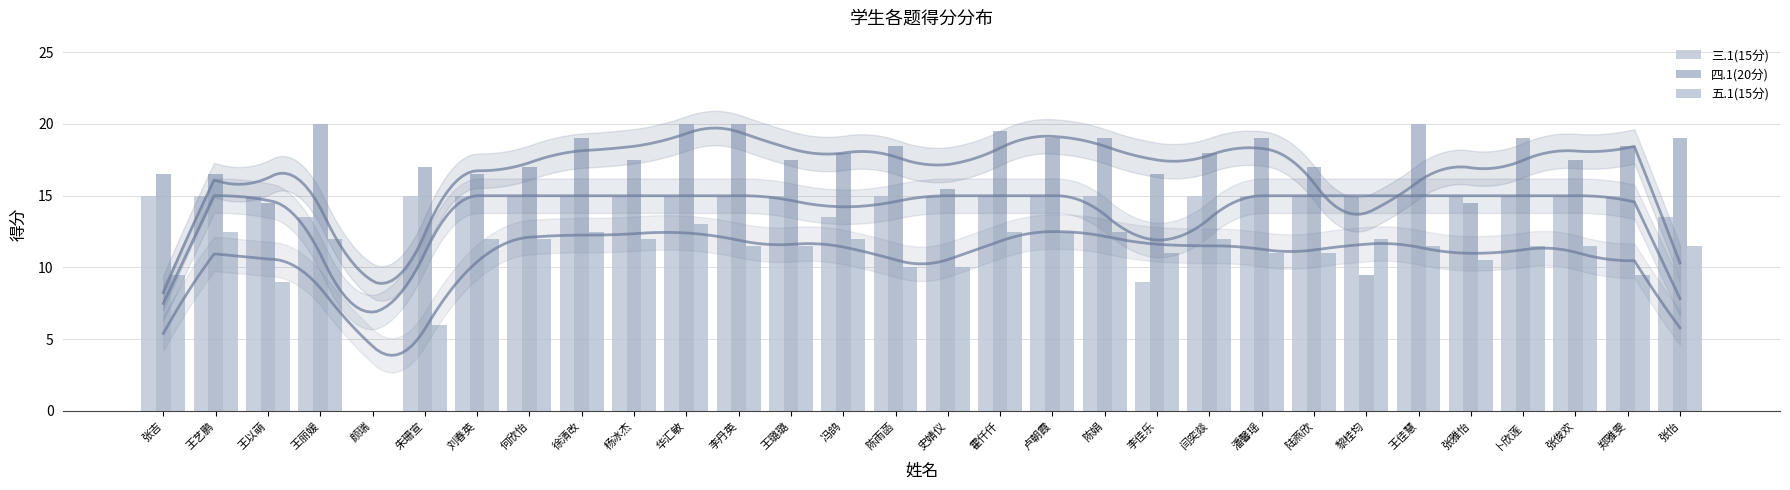

What is the label of the 16th bar from the right?

陈雨菡